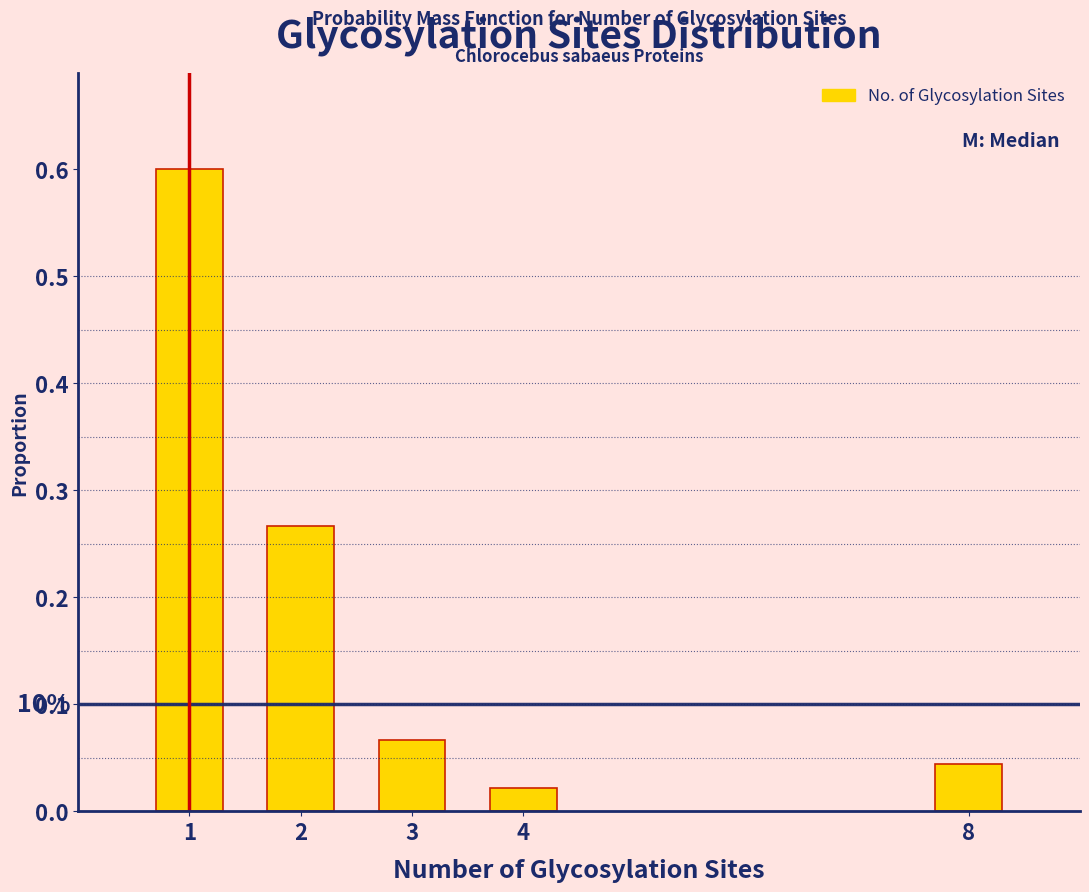

What is the maximum value shown in the chart?

0.6